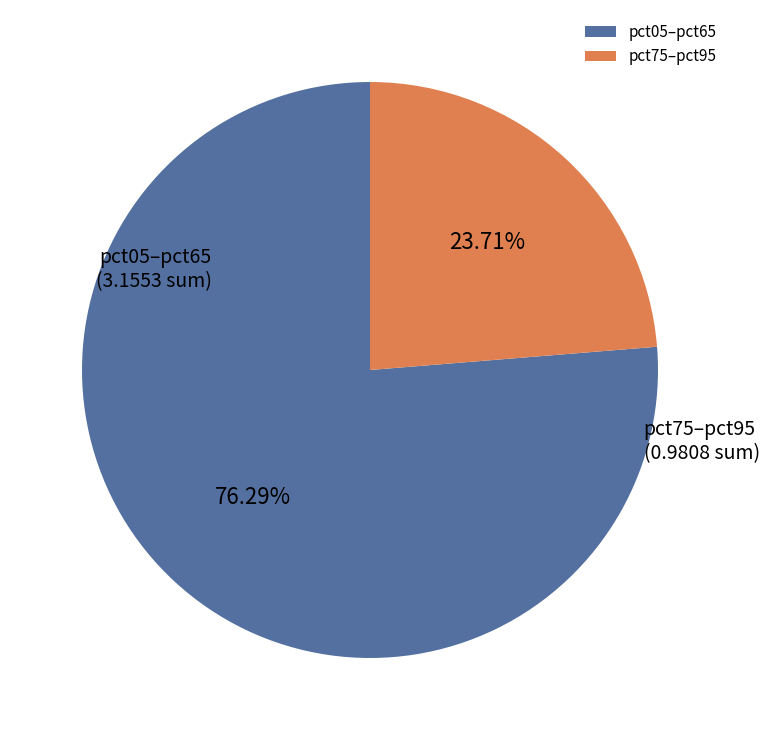

Does pct75–pct95 represent more than half of the total?

No